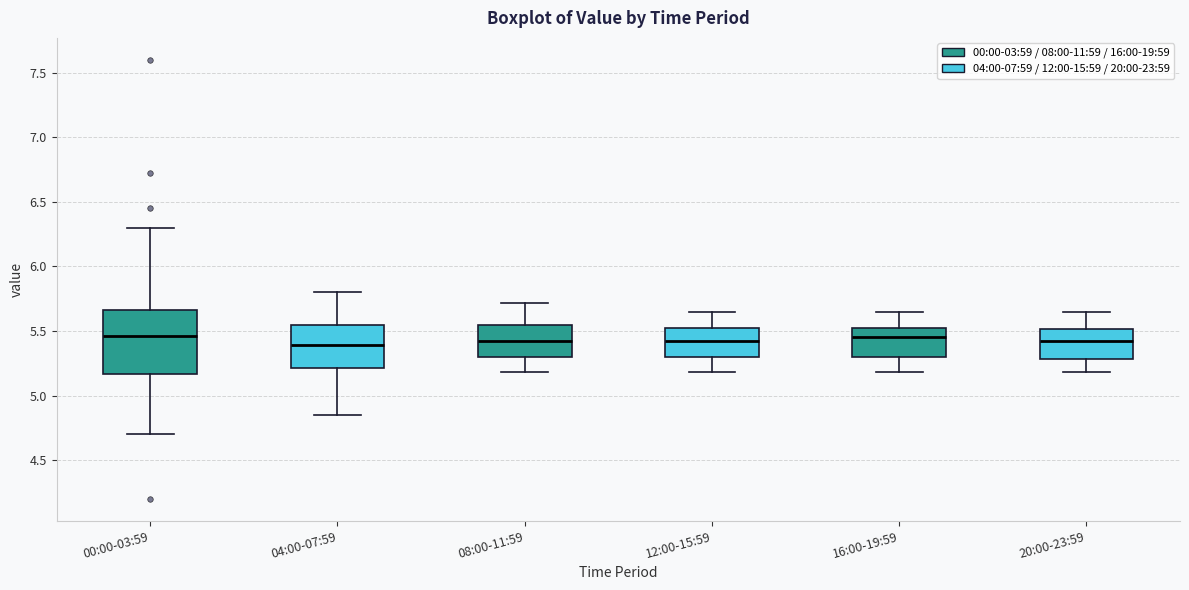

Reading left to right, read every box against the y-axis: the position of its median line, the range the box covers, and the ends of its whiskers. The values are not printed on the chart, so give them approximately, as read against the axis.

00:00-03:59: median 5.45, box 5.15 to 5.65, whiskers 4.70 to 6.30
04:00-07:59: median 5.40, box 5.20 to 5.55, whiskers 4.85 to 5.80
08:00-11:59: median 5.45, box 5.30 to 5.55, whiskers 5.20 to 5.70
12:00-15:59: median 5.45, box 5.30 to 5.50, whiskers 5.20 to 5.65
16:00-19:59: median 5.45, box 5.30 to 5.50, whiskers 5.20 to 5.65
20:00-23:59: median 5.45, box 5.30 to 5.50, whiskers 5.20 to 5.65